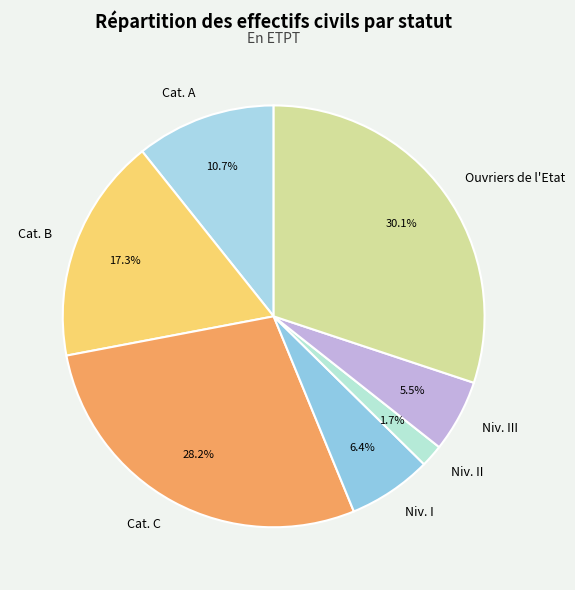

Does any single category account for the majority?

No